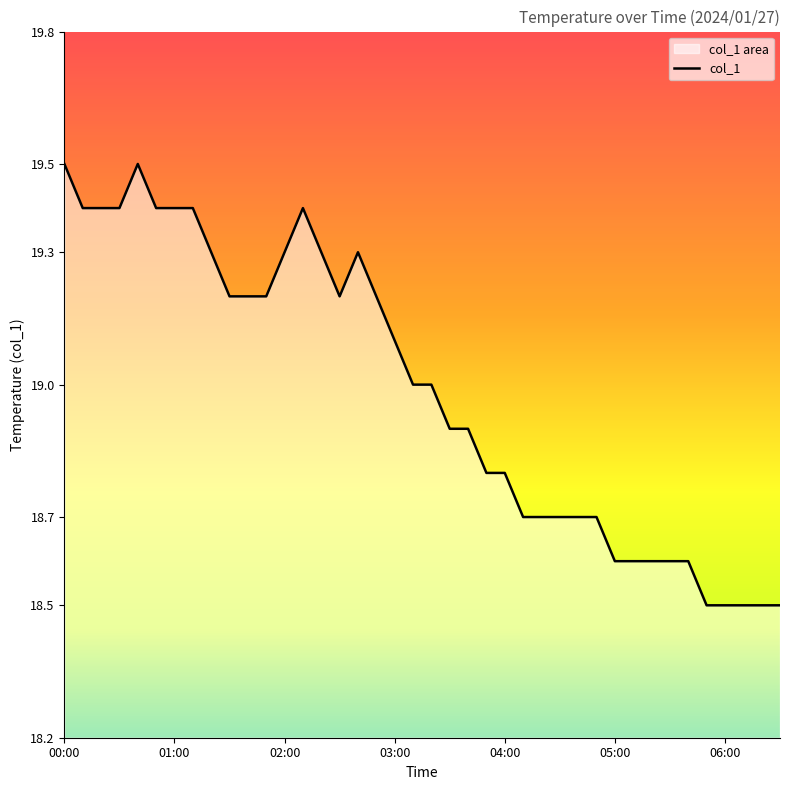

How many lines are shown in the chart?

1